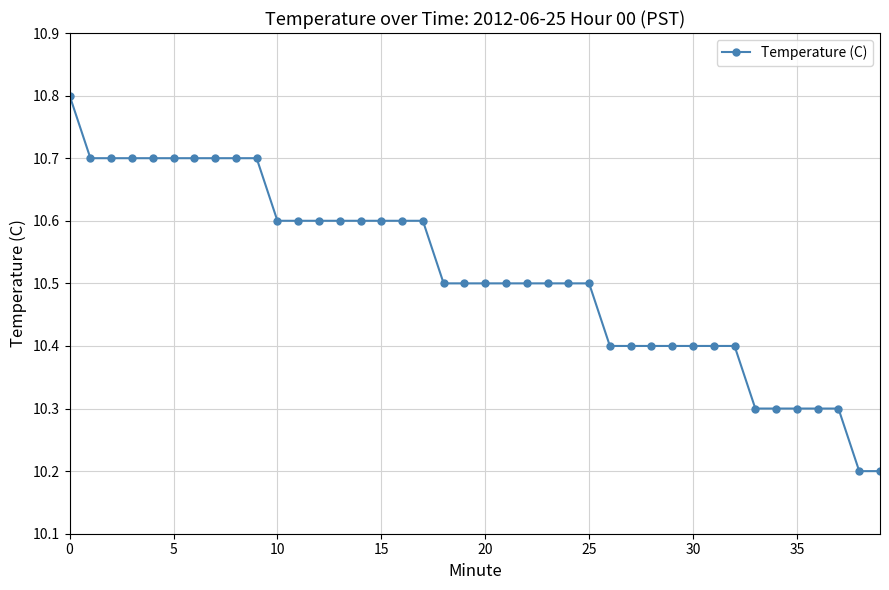

How many lines are shown in the chart?

1